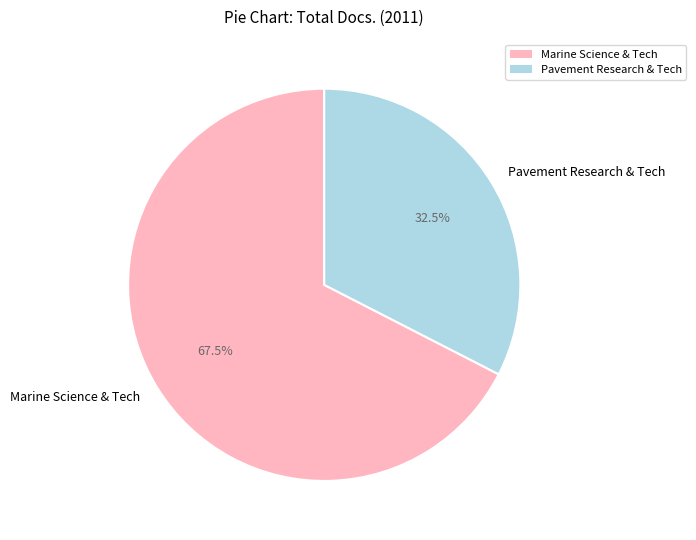

How many slices are in this pie chart?

2